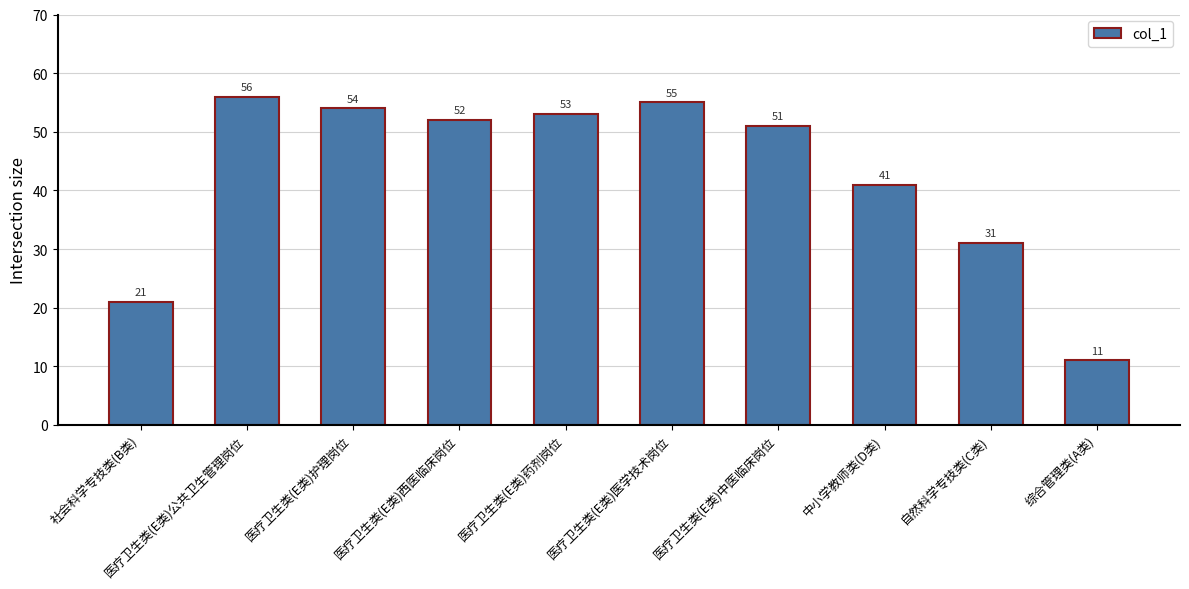

How many values are below 52?

5